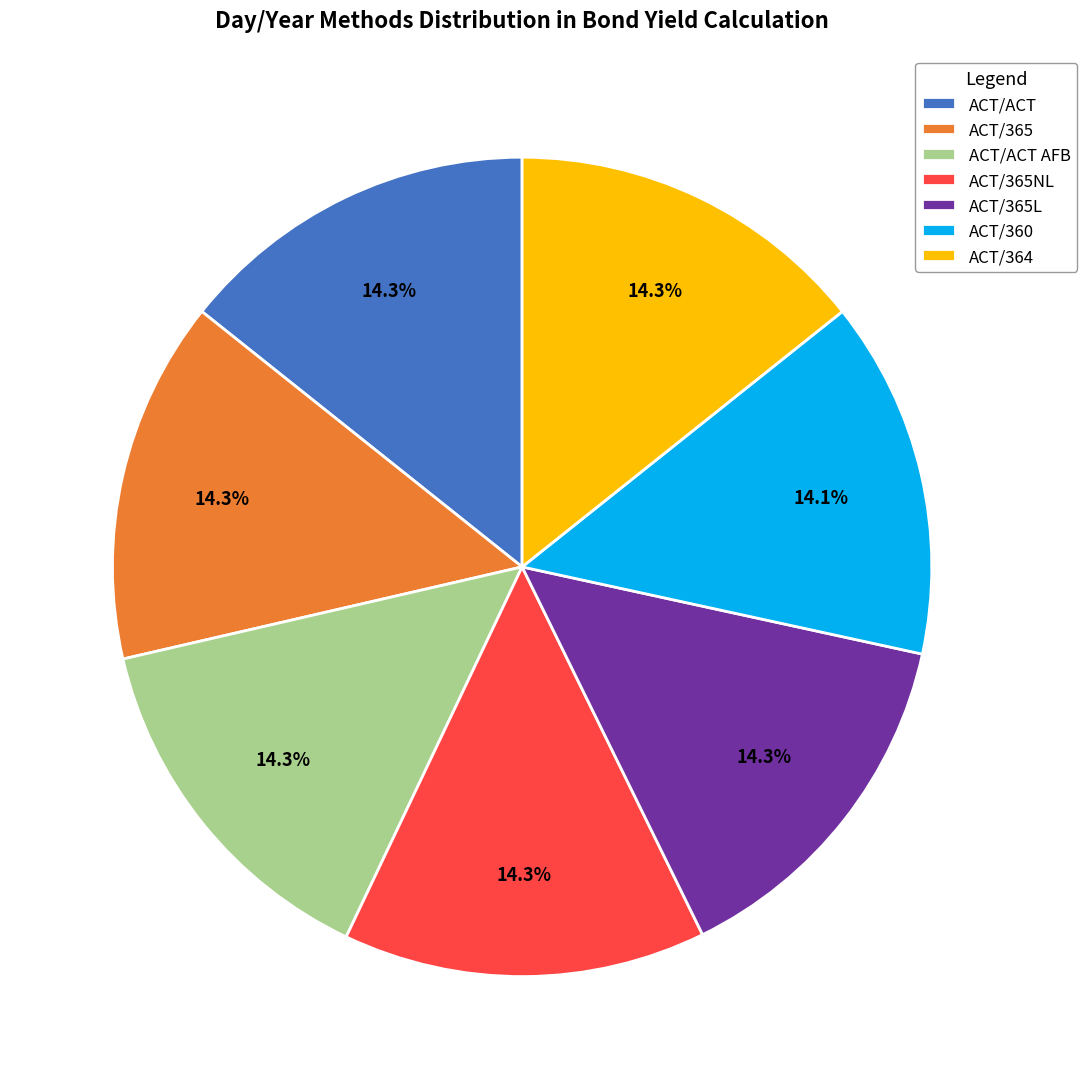

How many segments does this pie chart have?

7